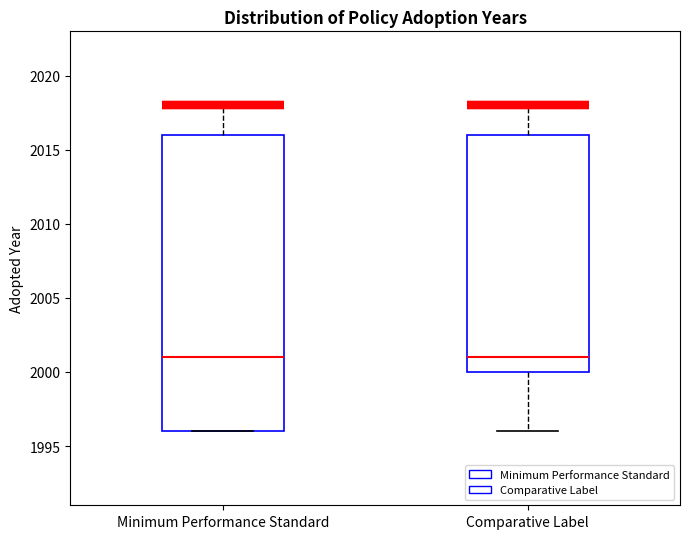

Comparing the boxes themselves (not the whiskers), which one is the tallest?

Minimum Performance Standard